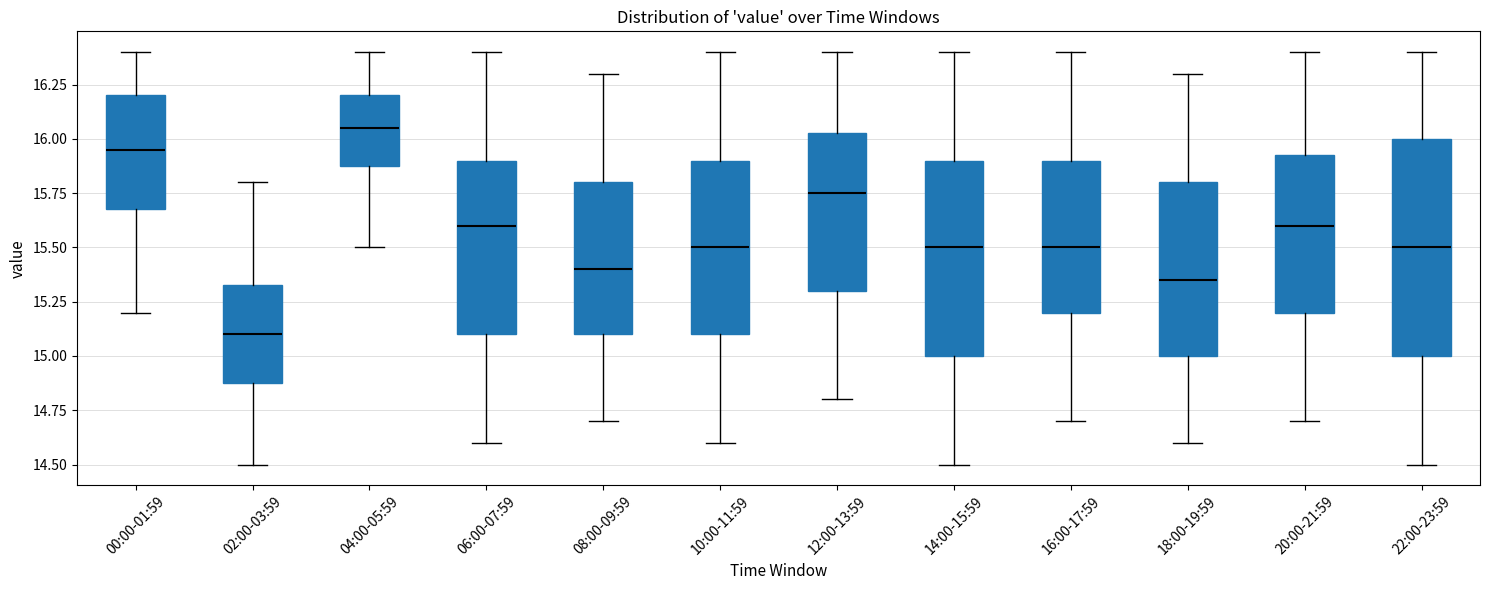

Where does the median line of the box for 16:00-17:59 sit on the y-axis? The values are not printed on the chart, so give them approximately, as read against the axis.

15.50